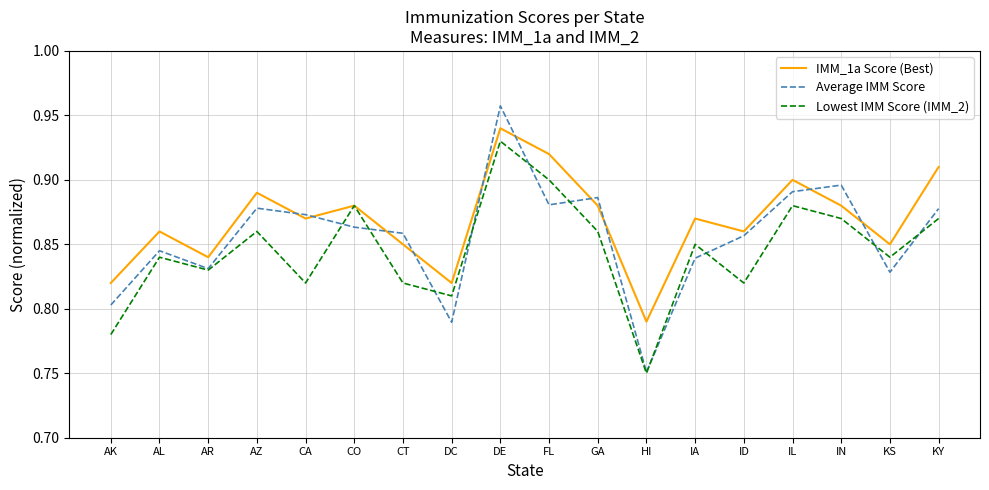

True or false: Lowest IMM Score (IMM_2) has more than 2 points higher than both neighbors.

True